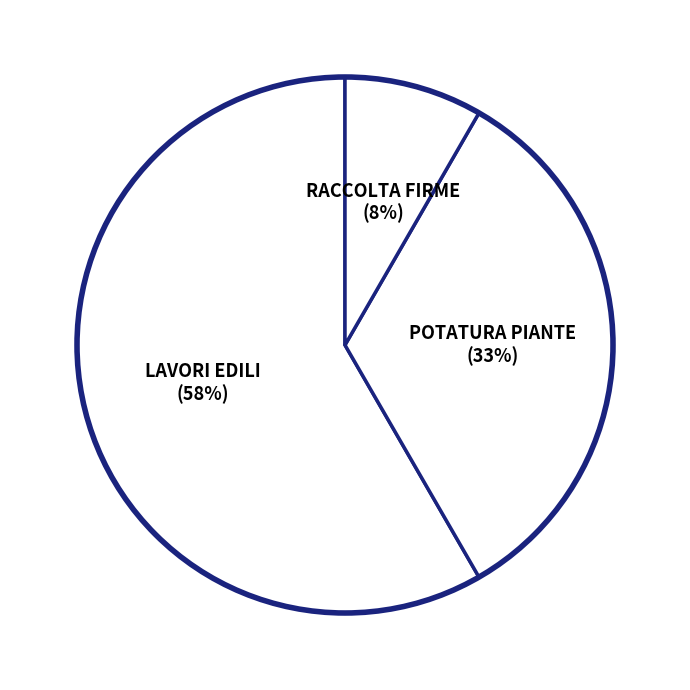

Does any single category account for the majority?

Yes